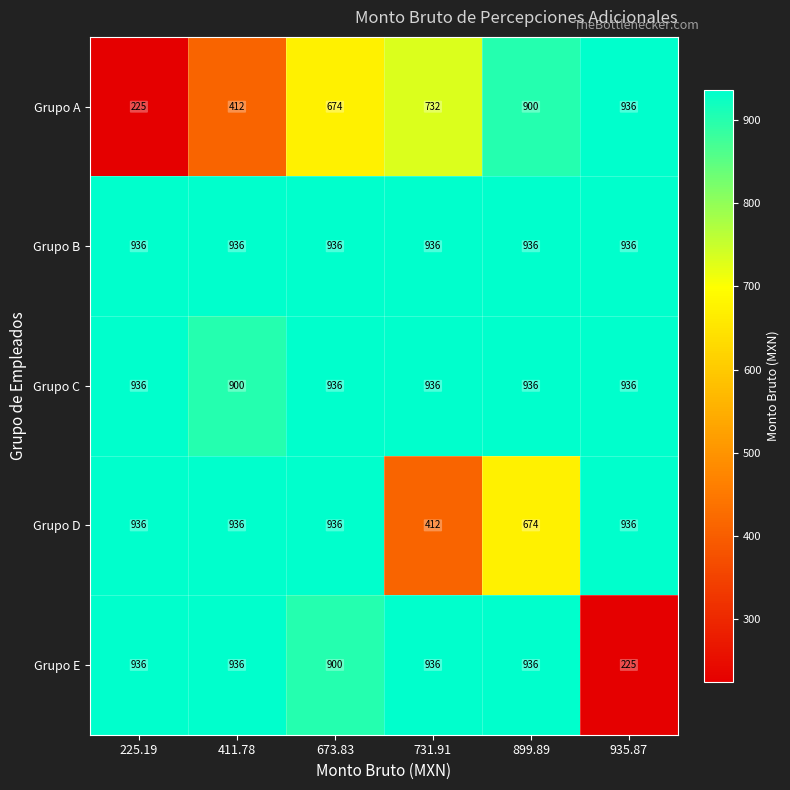

What is the smallest value displayed?

225